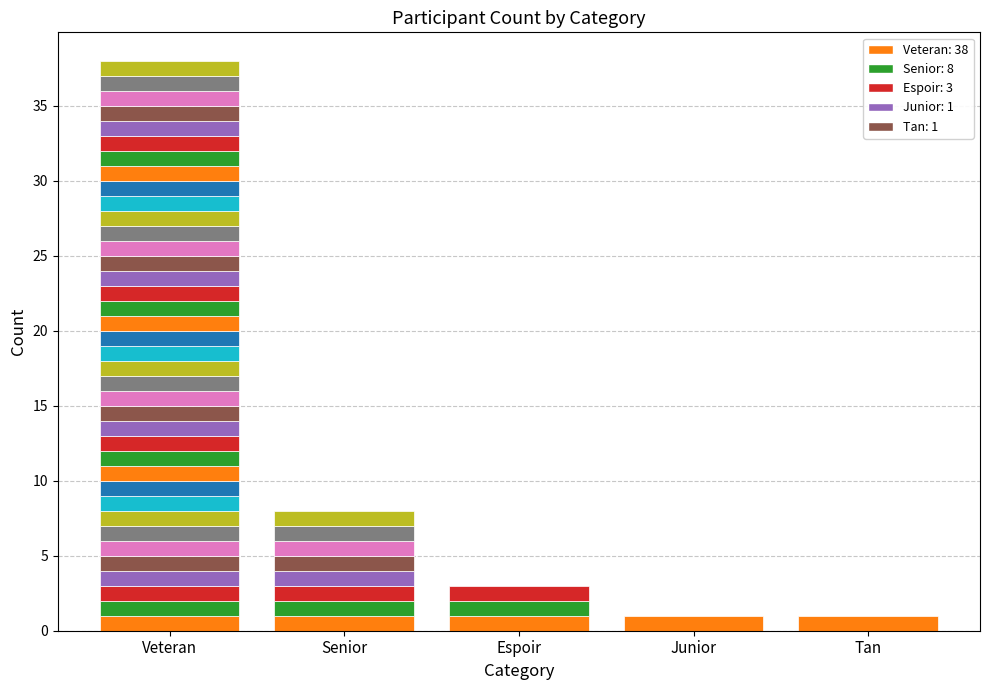

Reading left to right, extract all data points from this chart.

Veteran=38	Senior=8	Espoir=3	Junior=1	Tan=1